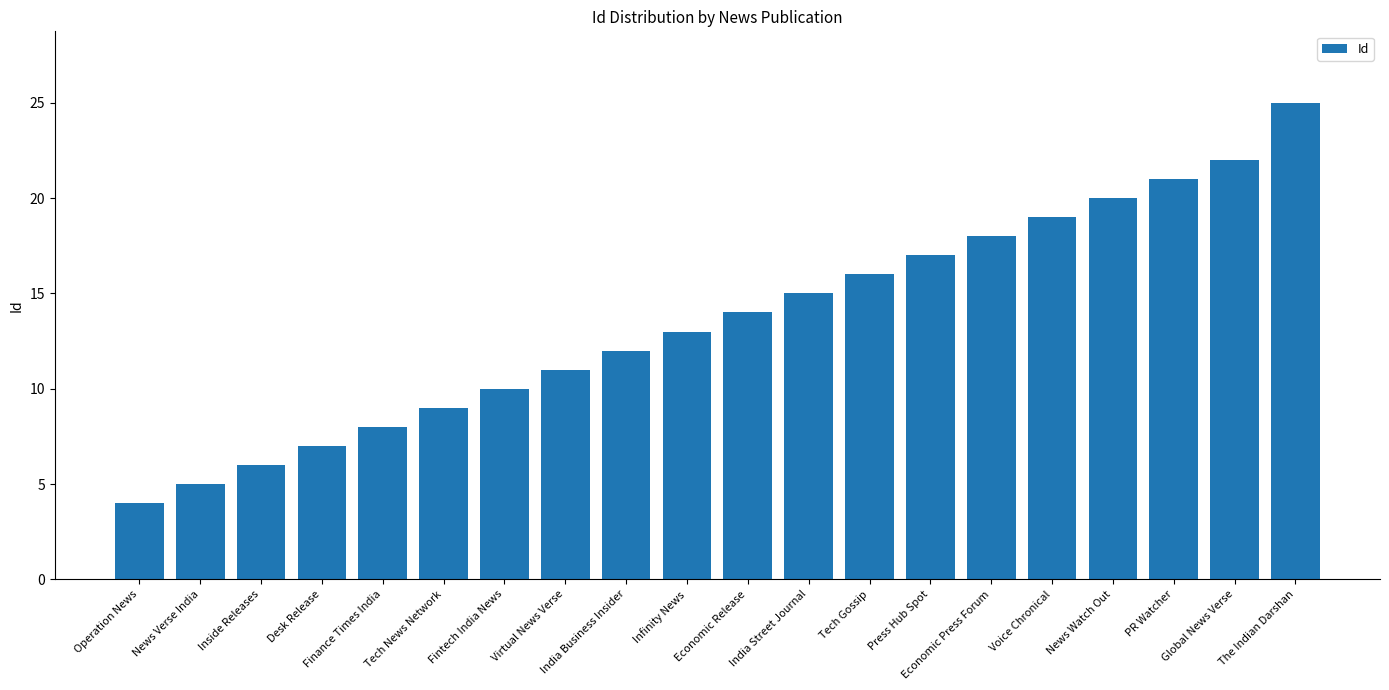

True or false: the data shows 16 at Tech Gossip.

True